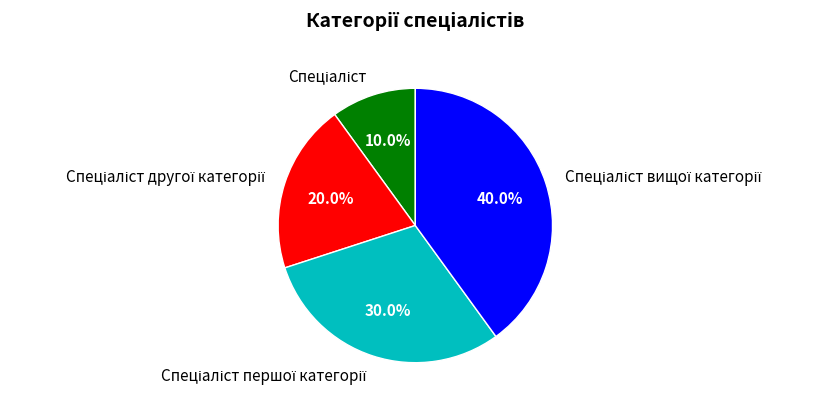

Is there a majority slice in this chart?

No